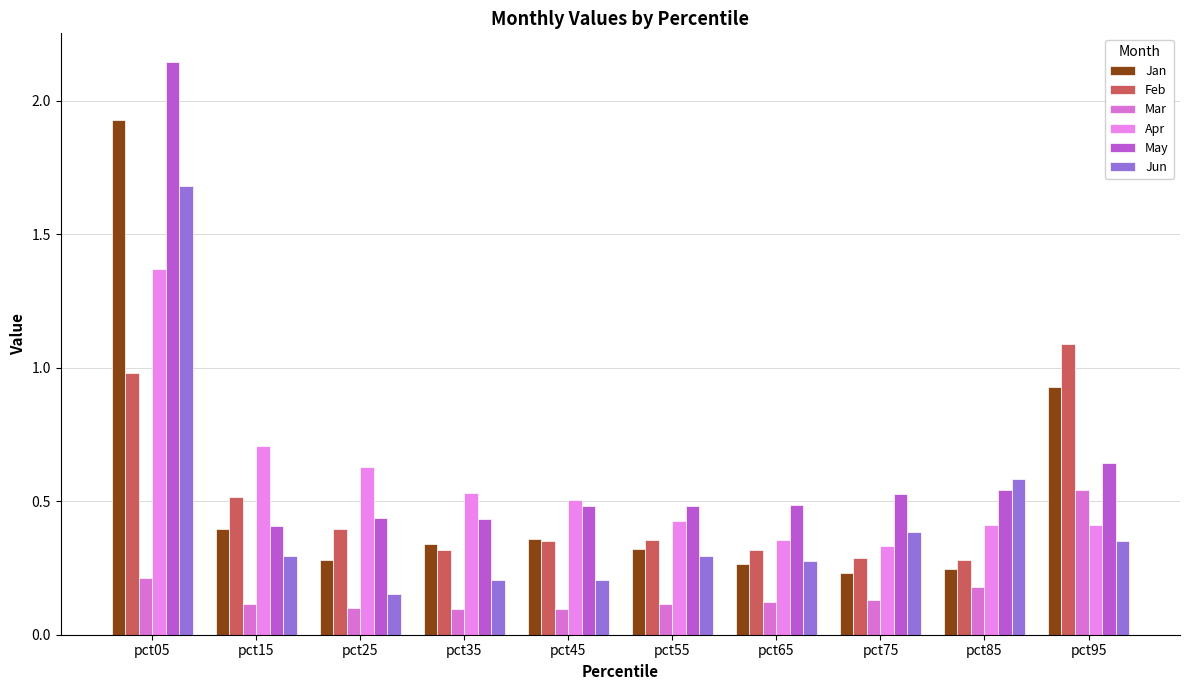

What is the total value across all series at pct35?

1.9